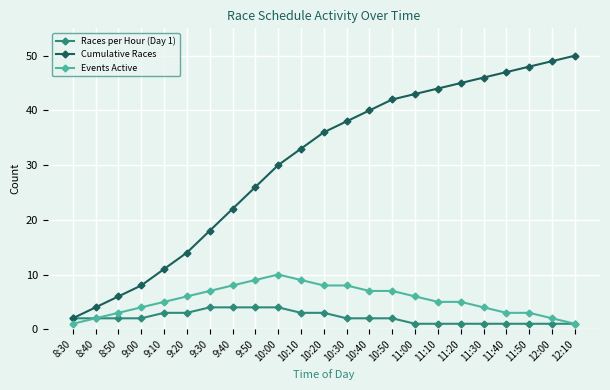

Does the chart display data point markers on the line(s)?

Yes